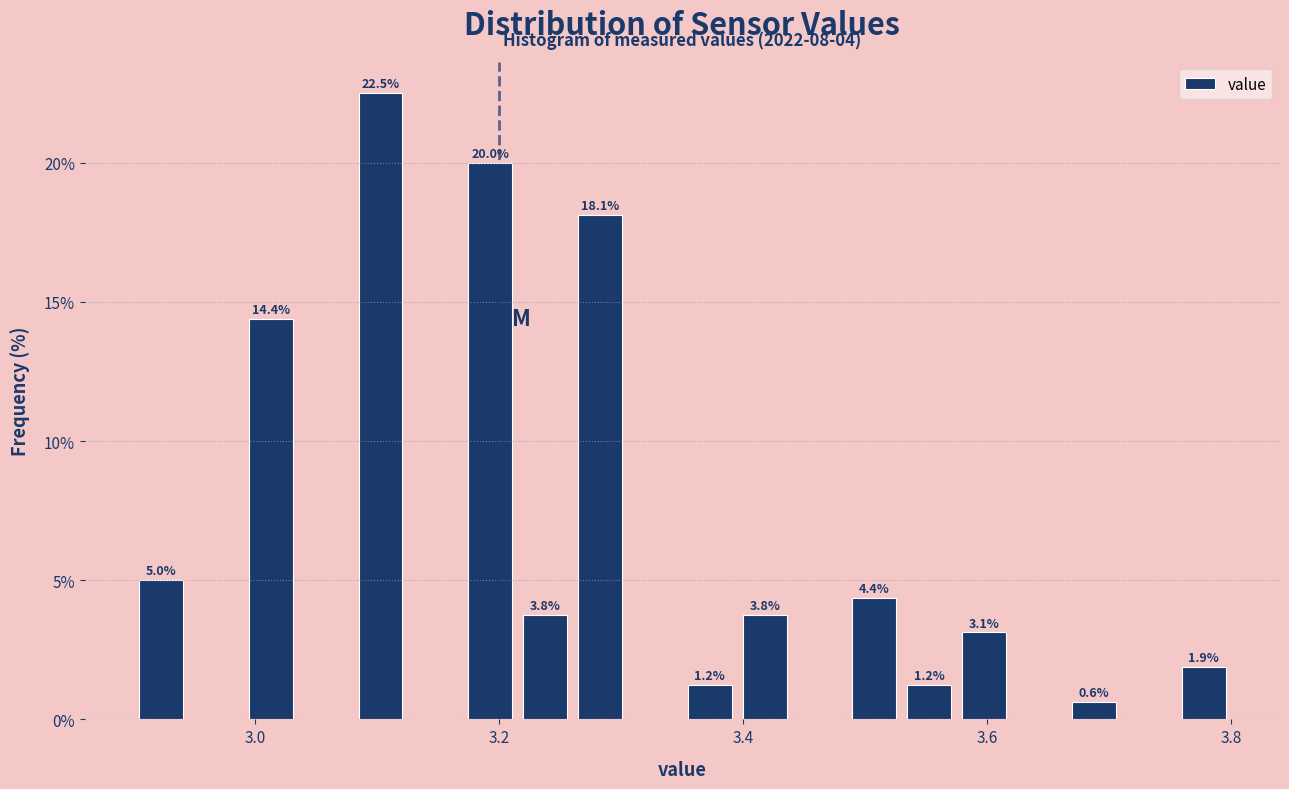

Around what value on the x-axis is the tallest bar? Give the approximate position of its centre, as read against the axis.

3.10